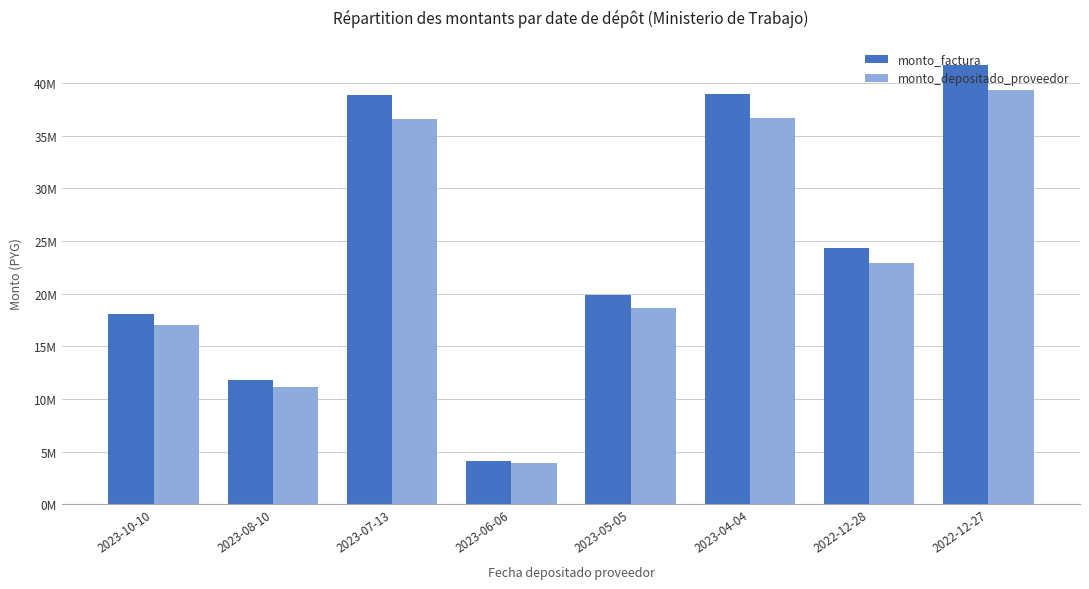

What value does the monto_factura series have at 2023-10-10, to the nearest 100?

18104600